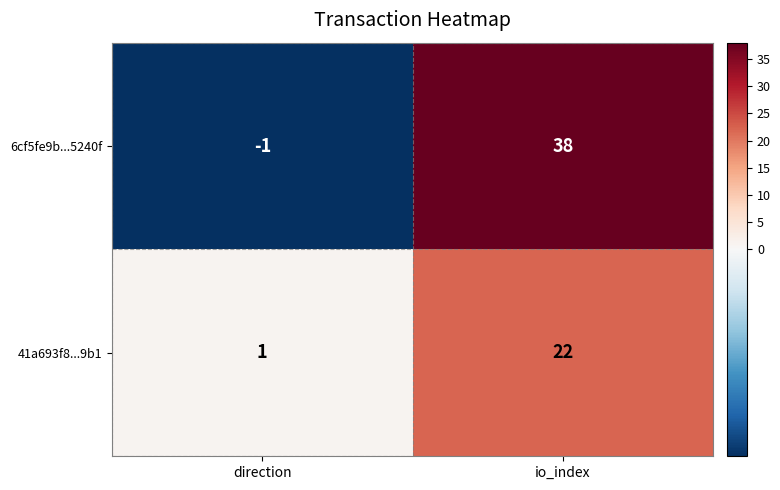

Reading left to right, list all the values displayed in this chart.

6cf5fe9b...5240f: -1	38
41a693f8...9b1: 1	22